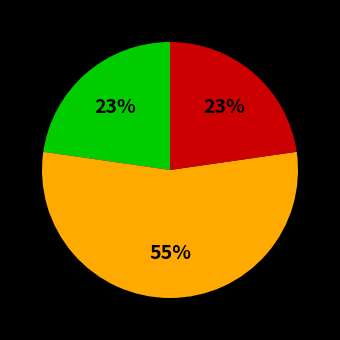

Is there any slice that represents more than half of the pie?

Yes